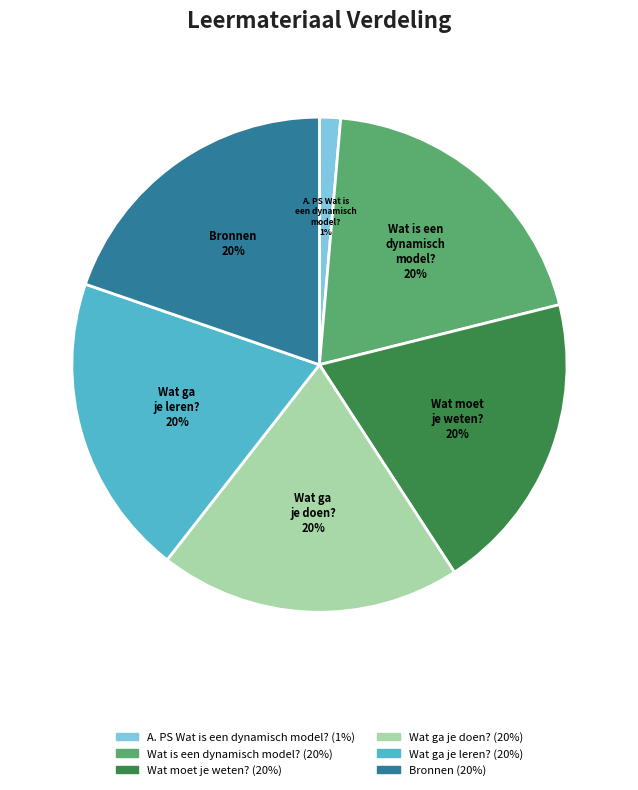

Is there any slice that represents more than half of the pie?

No